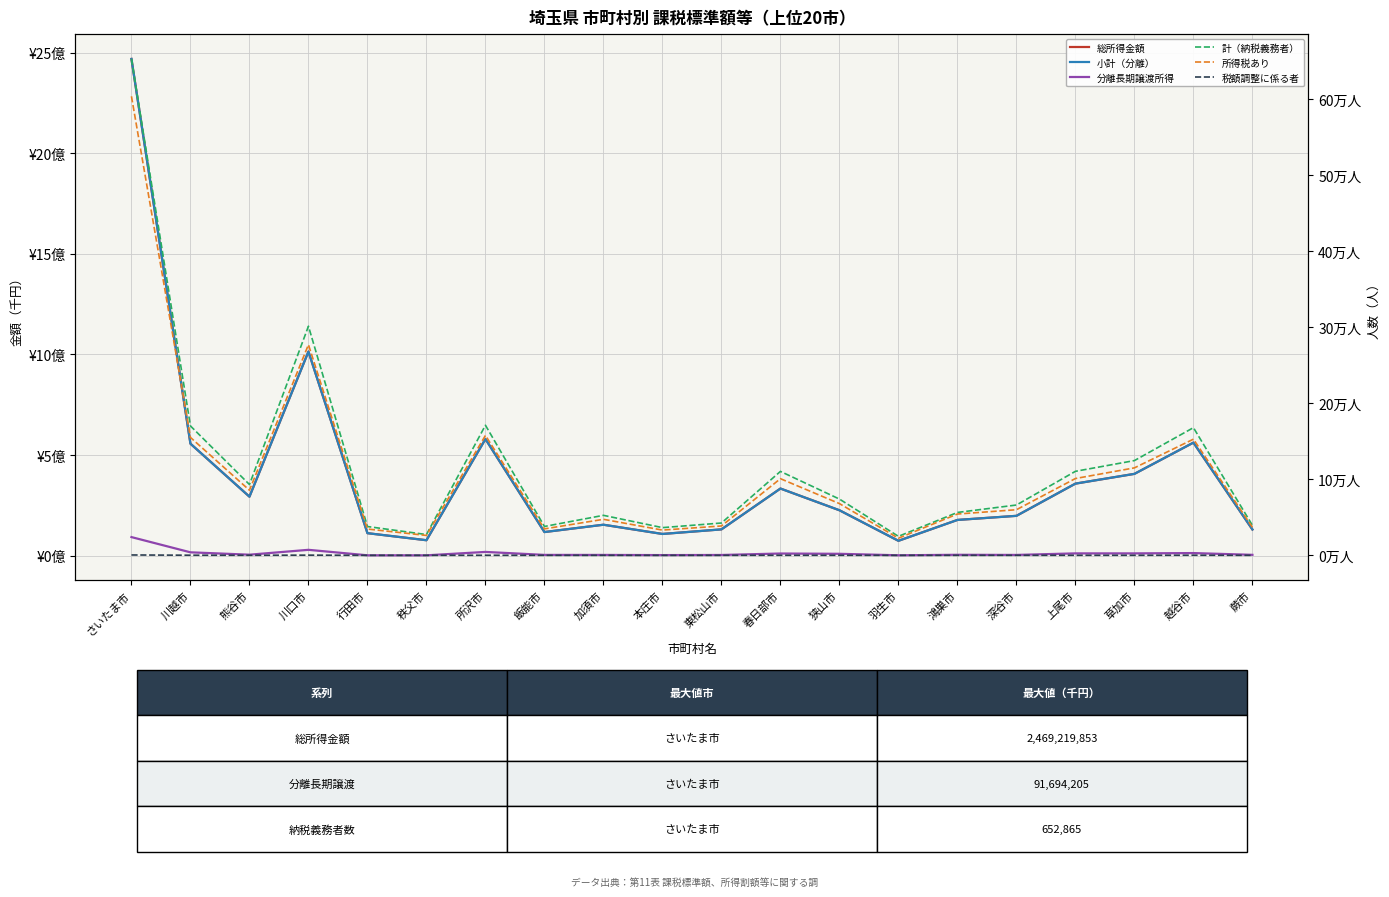

Reading left to right, transcribe all the data shown in this chart.

総所得金額: 2469219853	556153602	292691904	1014201339	111208286	76094157	579358410	116742171	153164365	107288456	130056574	333105273	225138995	73183748	176967230	197370097	357563940	406086414	561486780	129452906
小計（分離）: 2469255327	556153602	292691904	1014201339	111208286	76100936	579361027	116743856	153164365	107288456	130056574	333105273	225153527	73183748	176969287	197372097	357563940	406086414	561487880	129452906
分離長期譲渡所得: 91694205	15980697	4189620	28399207	1172945	1021551	17959647	3170391	3035071	2210964	2776011	10022892	8607967	1259493	3736237	3028972	10703820	10682964	12222123	3457065
計（納税義務者）: 652865	170189	93170	301351	37918	27364	171087	37995	52631	36463	42534	110407	74015	25001	56433	66194	110522	124645	167935	39453
所得税あり: 603698	155086	85670	277072	34620	26189	157723	34814	47408	33226	38659	100836	68068	22575	54346	60015	101052	115060	152797	36882
税額調整に係る者: 507	185	103	284	47	44	129	44	57	37	52	132	91	35	54	82	104	108	167	38